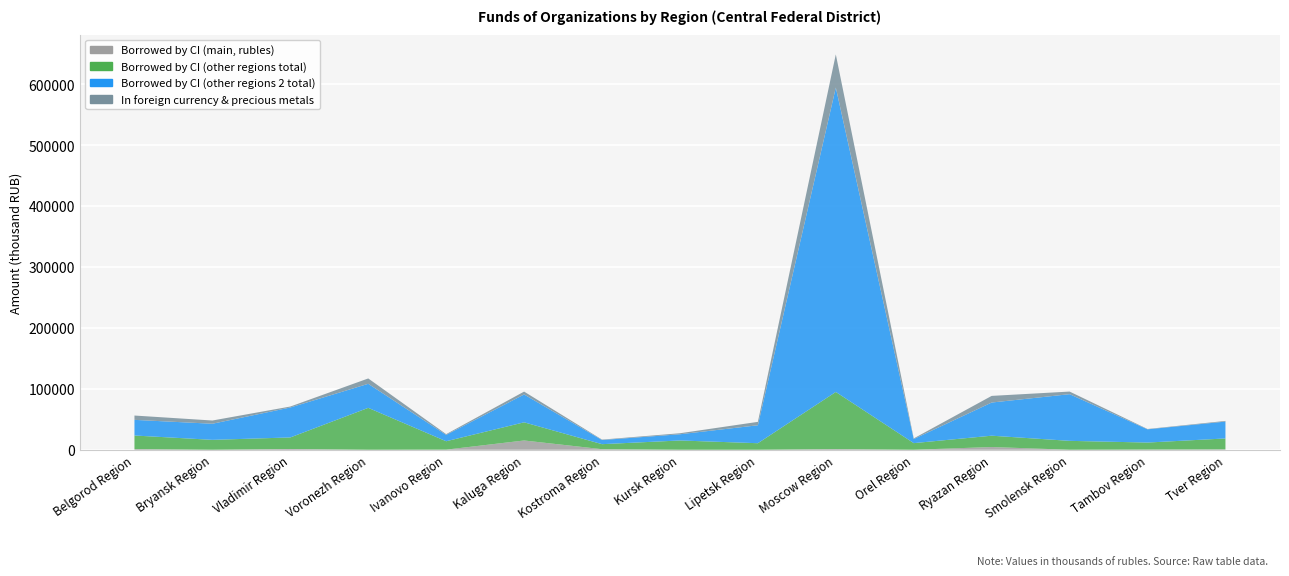

Reading right to left, list all the values displayed in this chart.

total: 46233	33549	91254	77529	17610	594628	40225	25445	15974	90780	24411	108266	69382	42709	49082
borrowed_ci_rubles: 665	332	0	4497	0	1095	0	0	943	15228	192	0	1270	0	1122
borrowed_ci_other_total: 17905	11505	14631	18601	10893	93810	10750	15255	8243	29834	13786	68804	18960	16289	22286
borrowed_ci_other2_total: 27663	21713	76622	54431	6716	499723	29475	10189	6789	45718	10433	39462	49151	26421	25673
in_rubles: 45111	32996	86965	66621	16582	540164	34643	23774	15273	86059	23193	99451	67794	37401	41974
in_foreign_currency: 1122	554	4289	10908	1027	54463	5583	1671	701	4721	1217	8816	1588	5308	7108